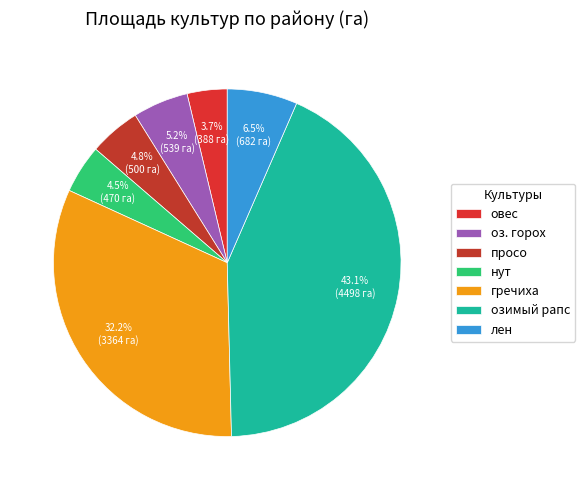

How many segments does this pie chart have?

7